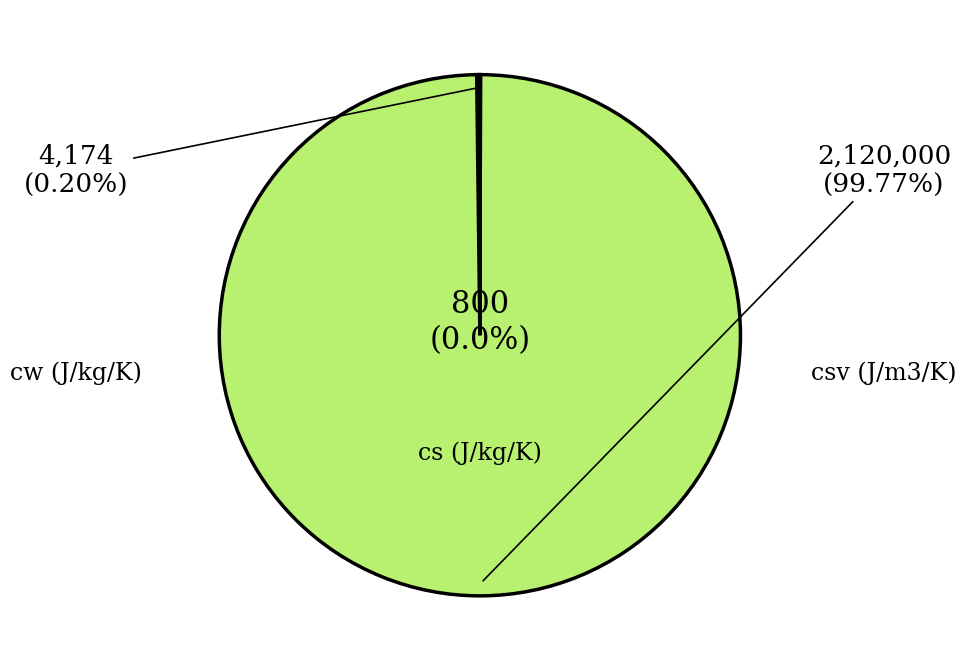

Approximately how many times larger is the value at cw (J/kg/K) compared to cs (J/kg/K)?

5.2